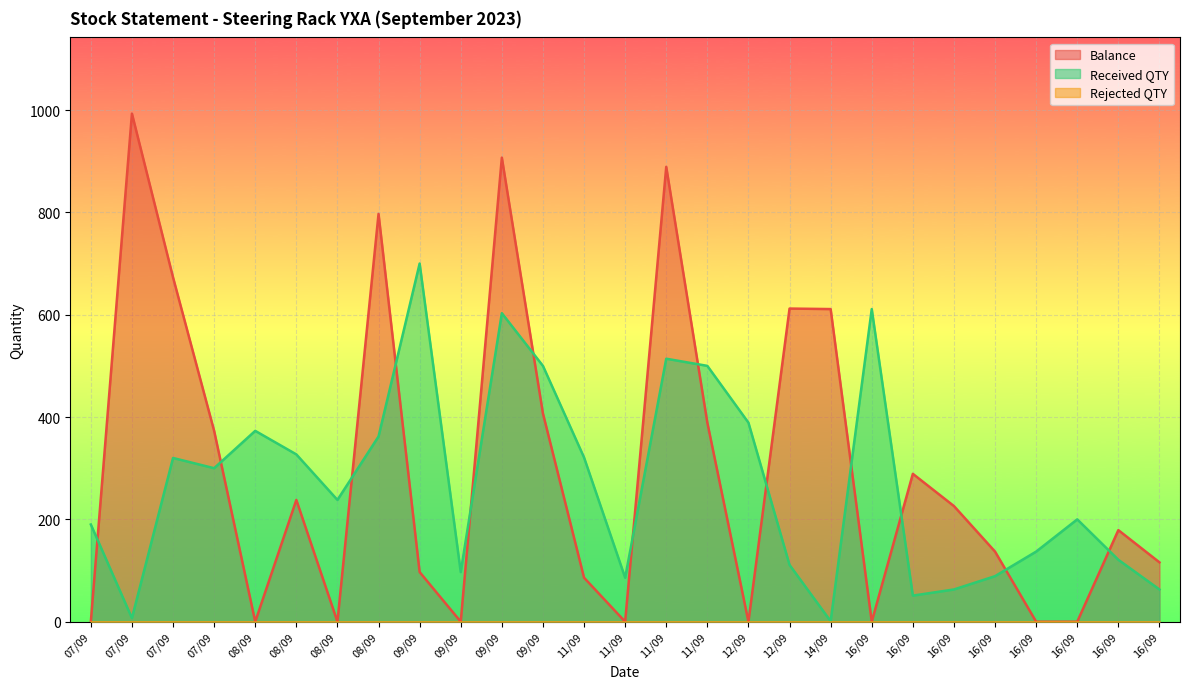

Reading left to right, extract all data points from this chart.

Balance: 0	993	673	373	0	238	0	797	97	0	907	407	86	0	889	389	0	612	611	0	289	226	137	0	0	179	116
Received QTY: 190	7	320	300	373	327	238	362	700	97	603	500	321	86	514	500	389	111	1	611	51	63	89	137	200	121	63